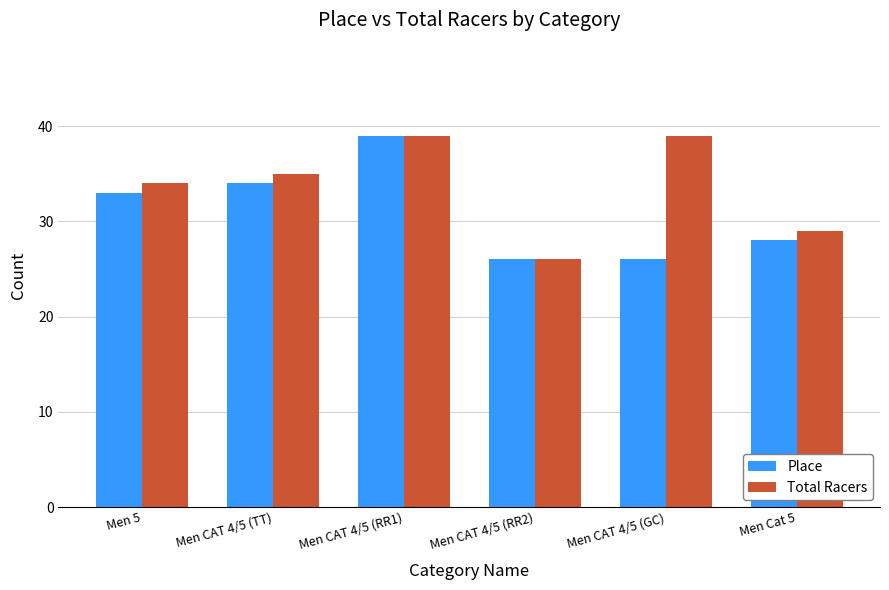

What is the sum of all Place values?

186